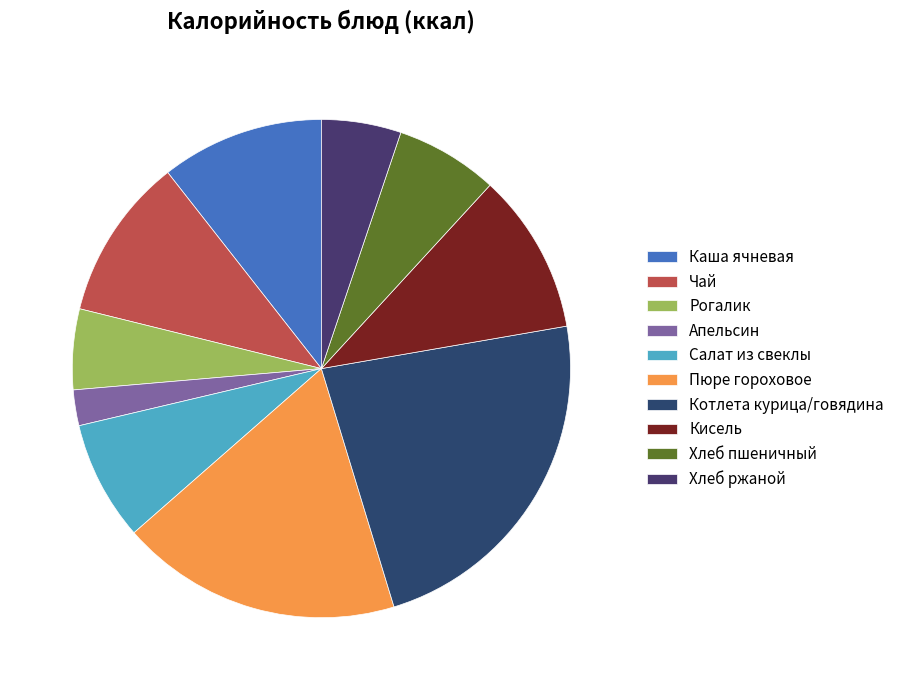

Does Кисель represent more than half of the total?

No